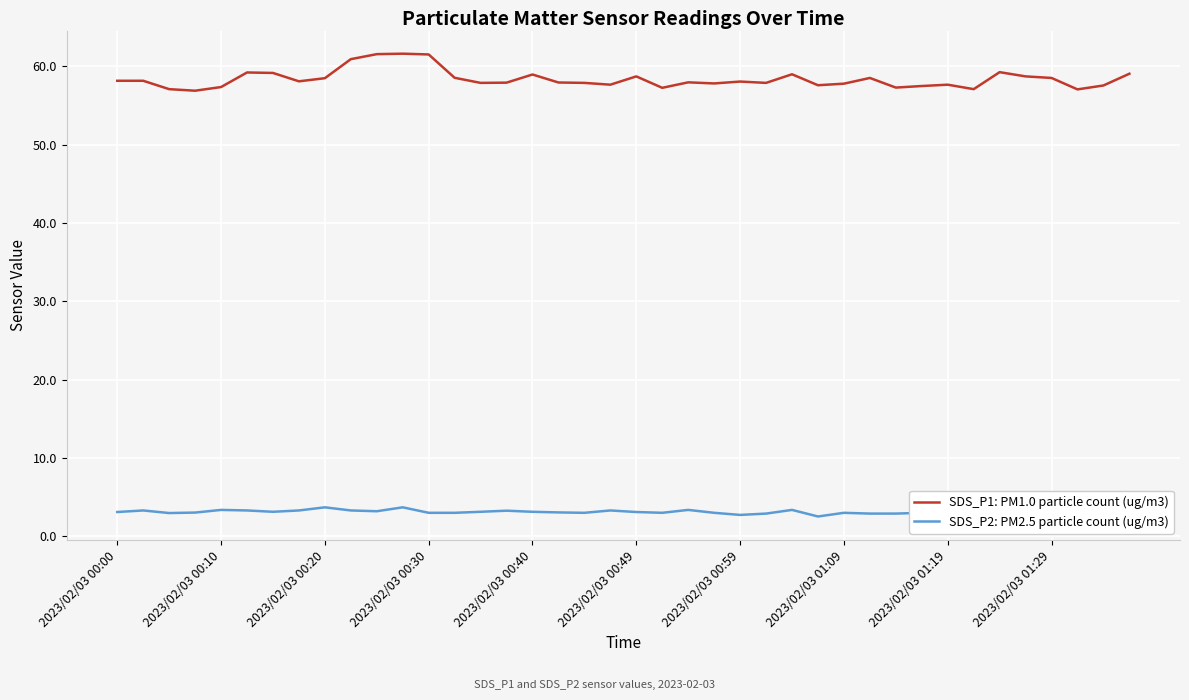

True or false: SDS_P1: PM1.0 particle count (ug/m3) and SDS_P2: PM2.5 particle count (ug/m3) cross at least once.

False